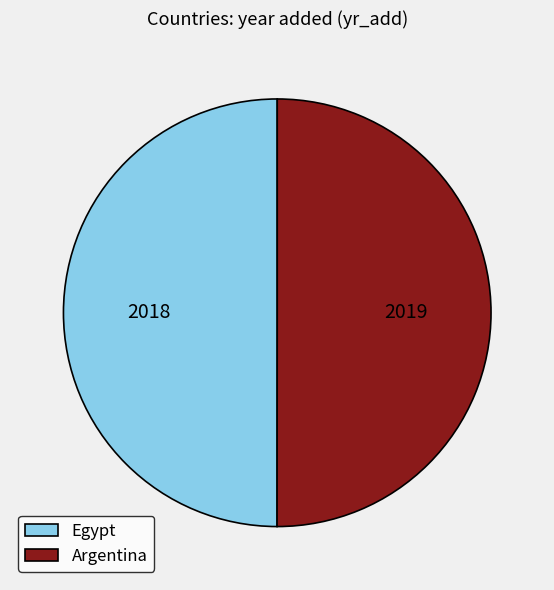

True or false: Egypt accounts for 50% of the total.

True